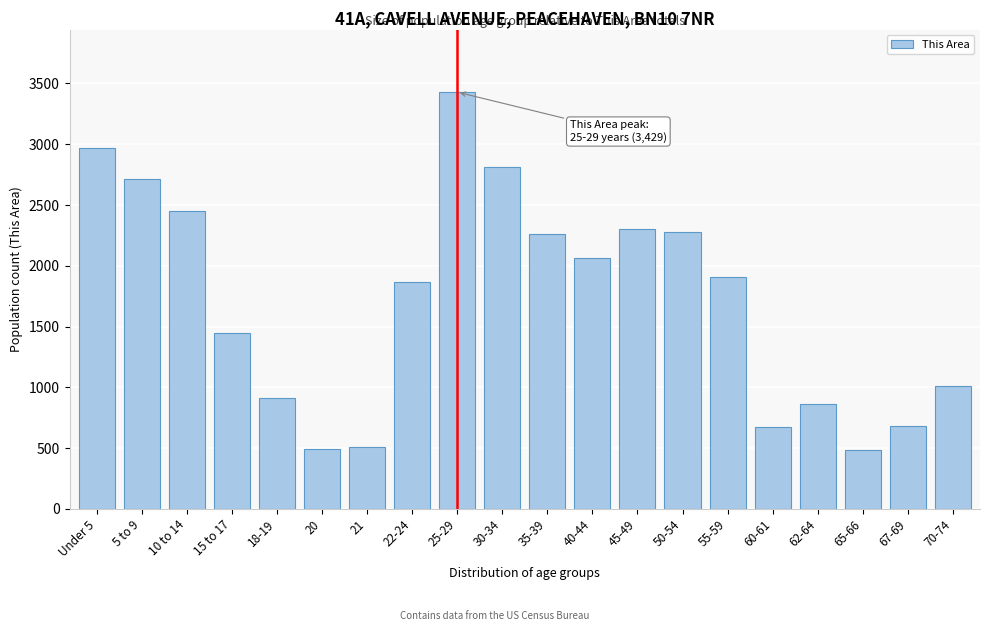

What is the difference between the values at 60-61 and 45-49?

1636